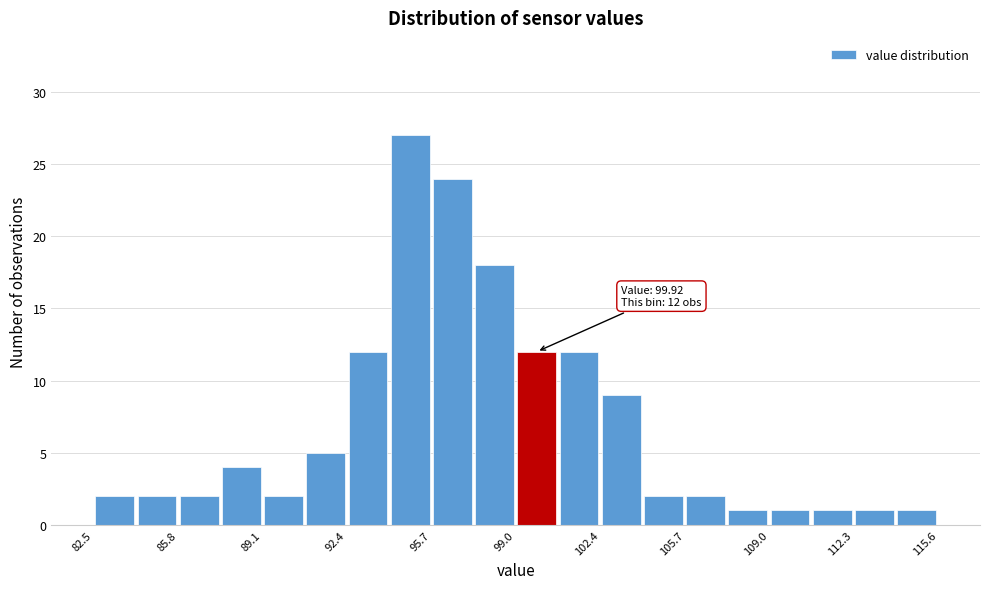

Around what value on the x-axis is the tallest bar? Give the approximate position of its centre, as read against the axis.

95.0